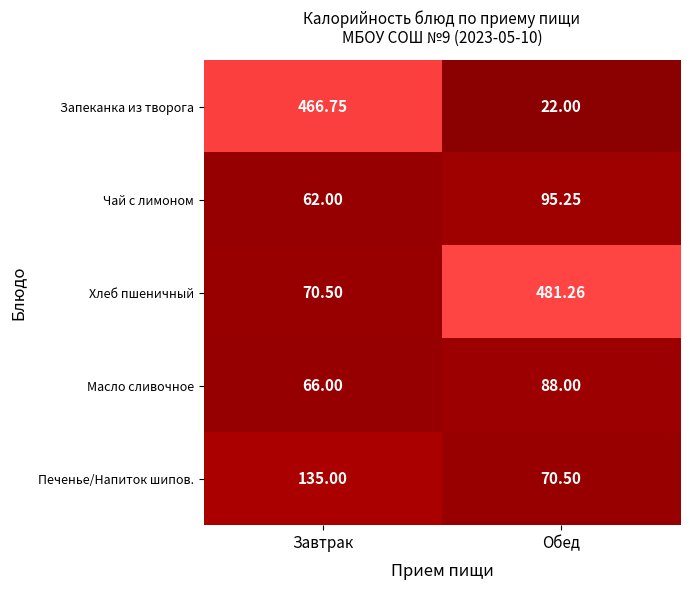

Which series changed the most between Завтрак and Обед?

Запеканка из творога